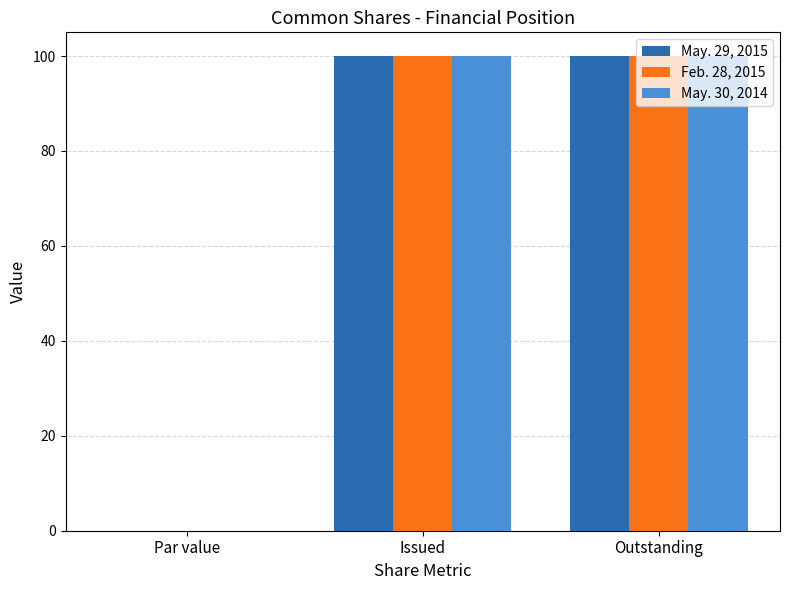

How many categories are shown in the chart?

3